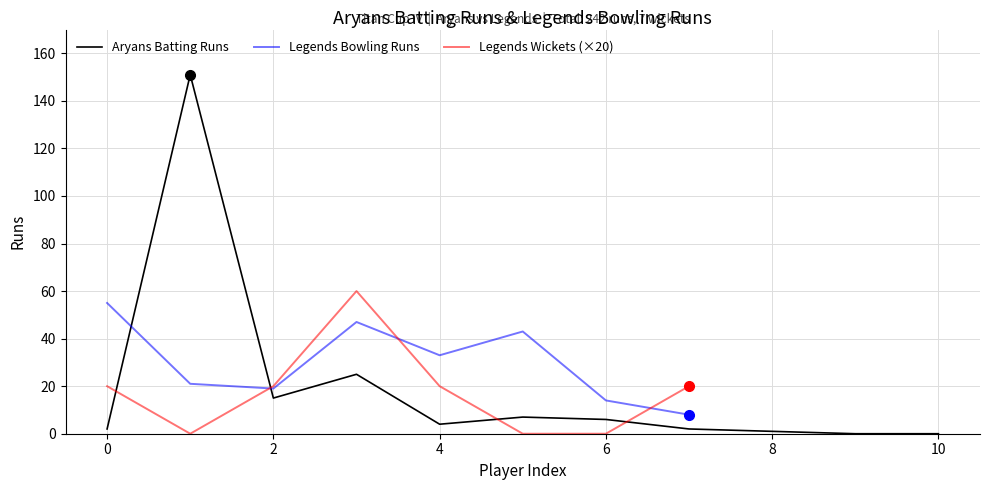

The chart shows a value of 151 at Pranav Bhai. True or false?

True